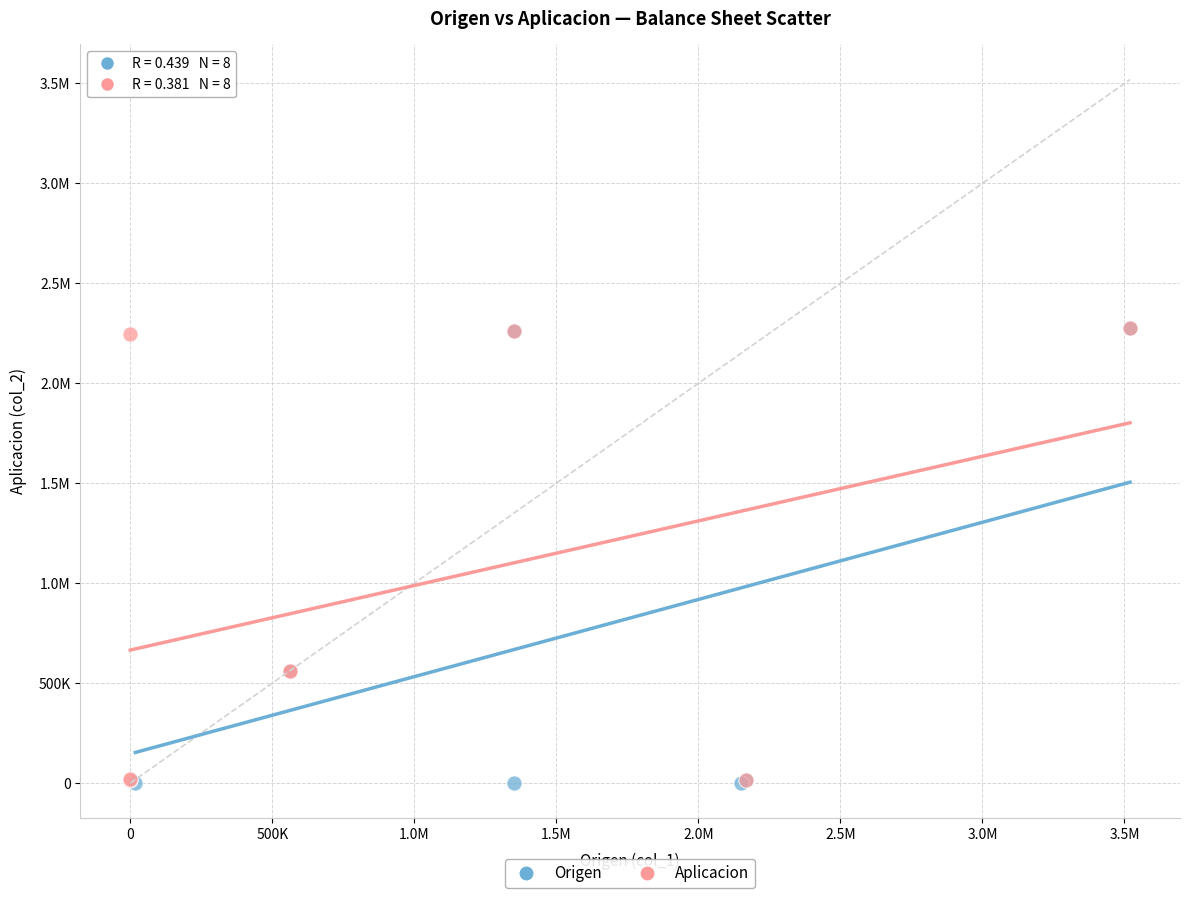

What are all the series names shown in the legend?

Origen, Aplicacion